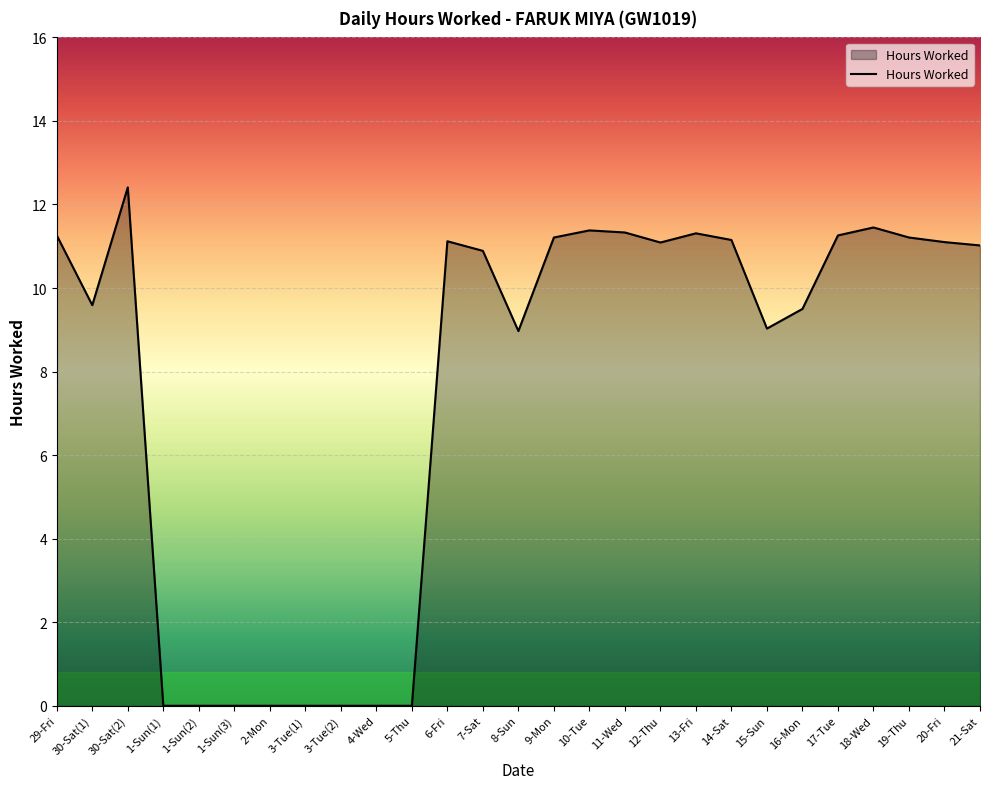

What is the maximum value shown in the chart?

12.4